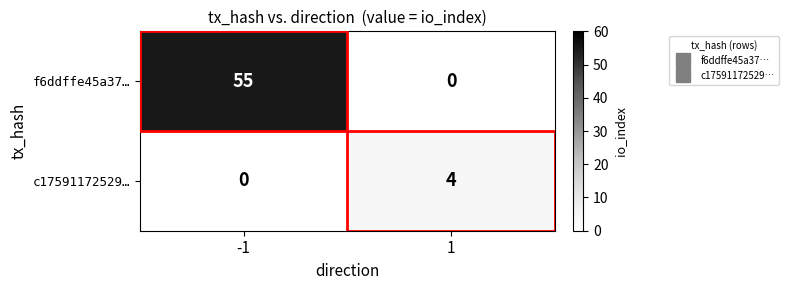

How many data points in c17591172529… are less than 4?

1